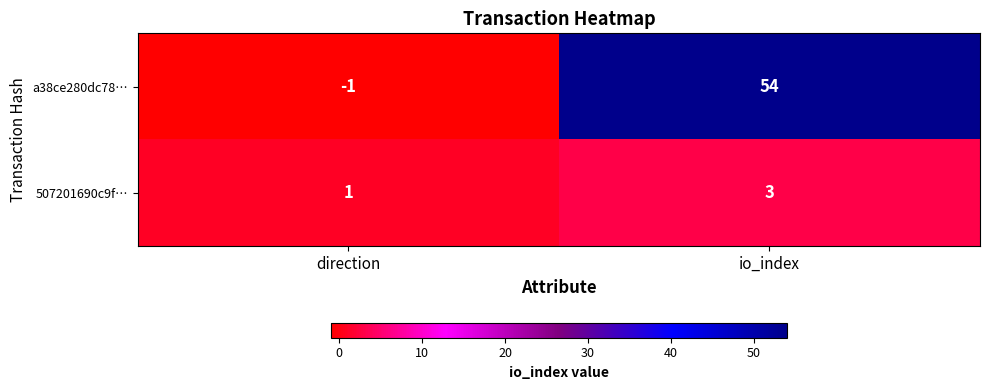

What value does the a38ce280dc78… series have at io_index?

54